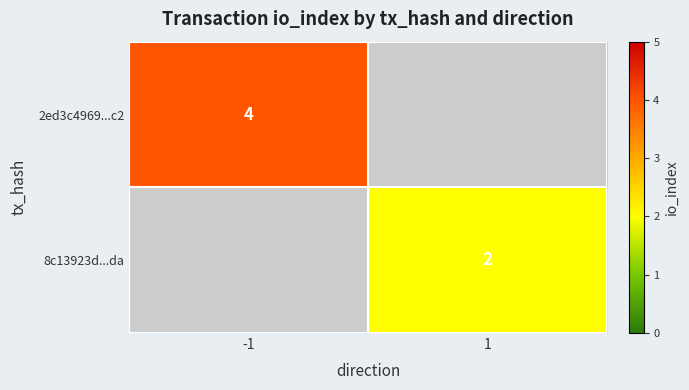

Is the value of 2ed3c4969...c2 at -1 greater than the value of 8c13923d...da at 1?

Yes